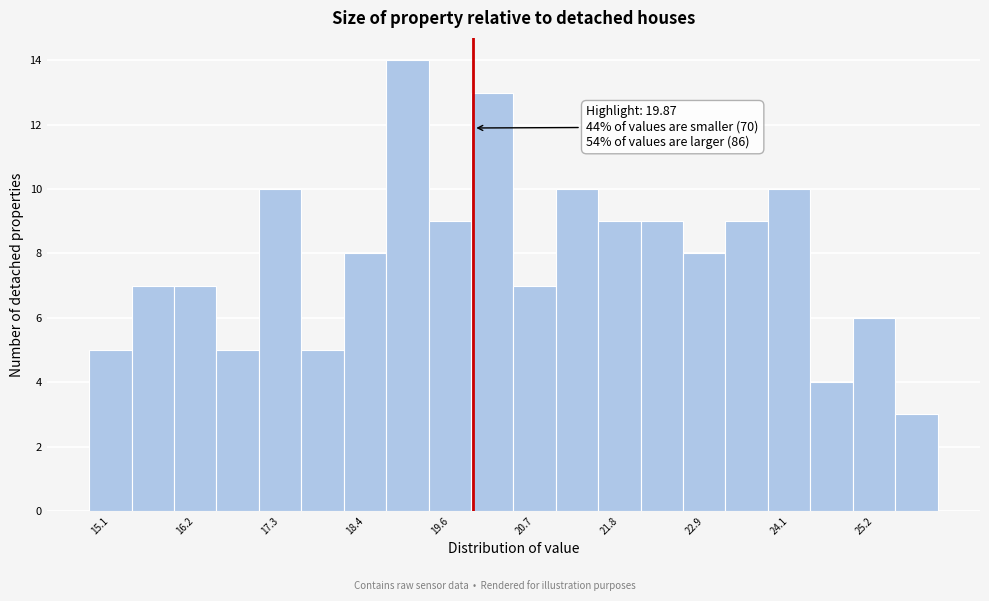

Around what value on the x-axis is the tallest bar? Give the approximate position of its centre, as read against the axis.

19.0